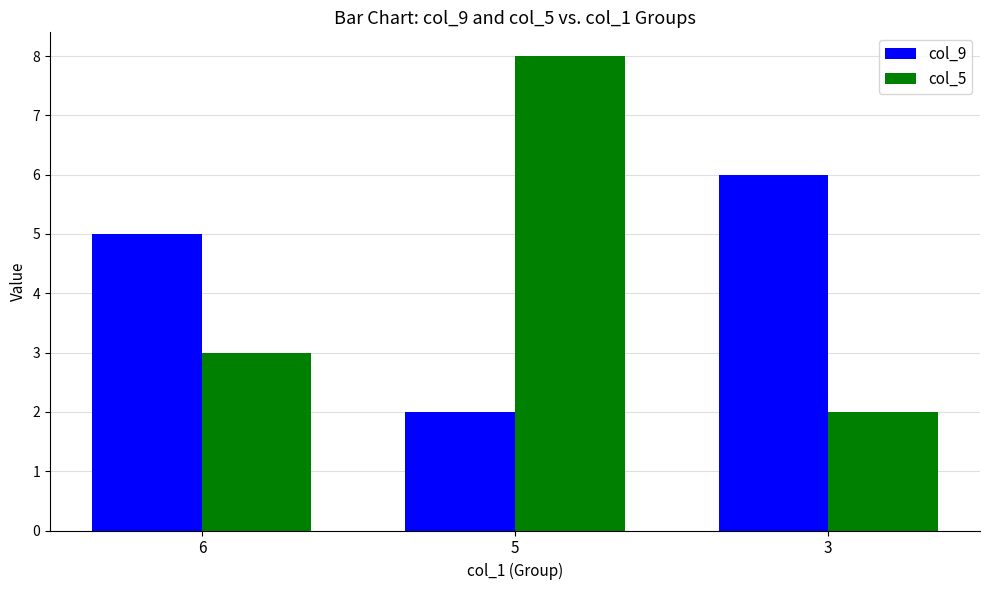

Between 5 and 3, which series saw the biggest shift?

col_5